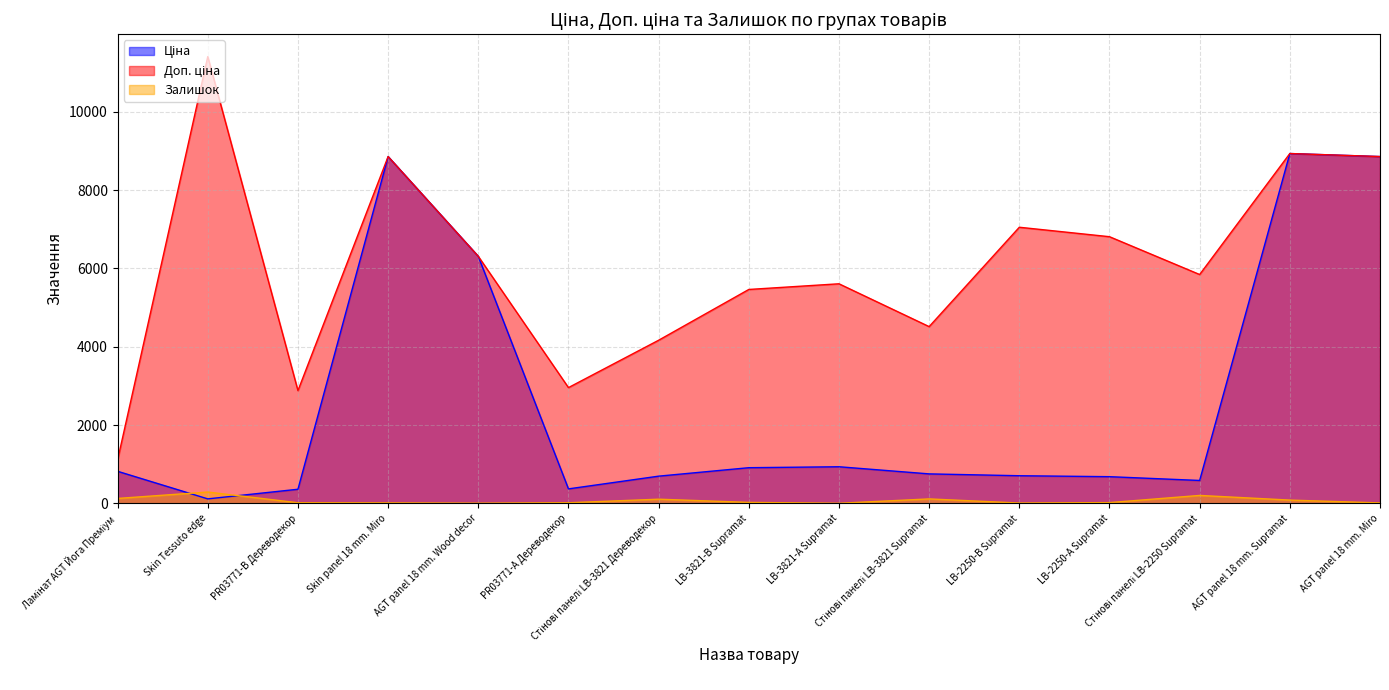

Is it true that Доп. ціна equals 15548.9 at AGT panel 18 mm. Supramat?

False